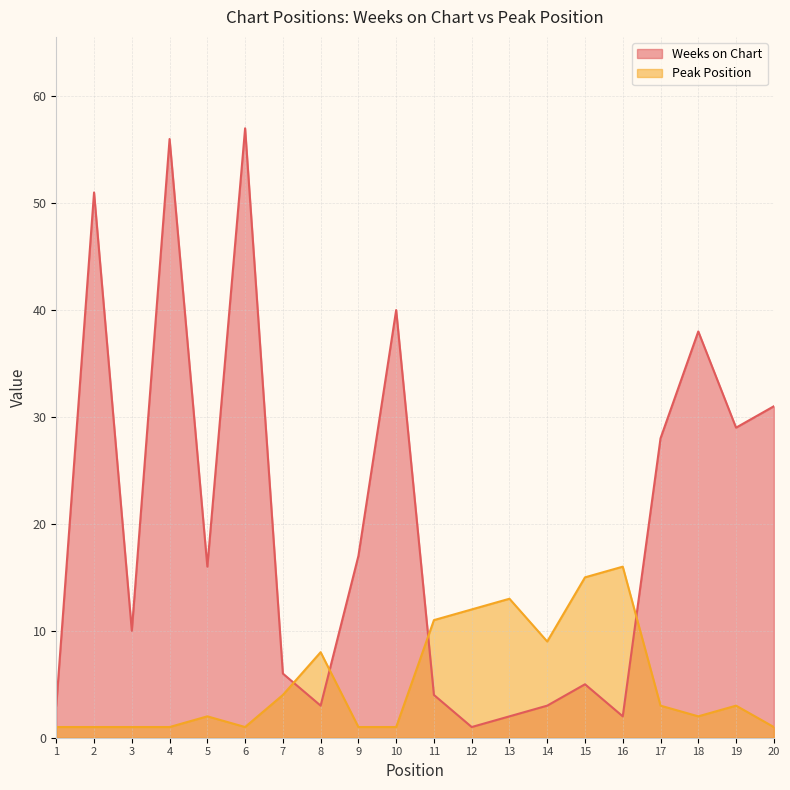

How many lines are shown in the chart?

2